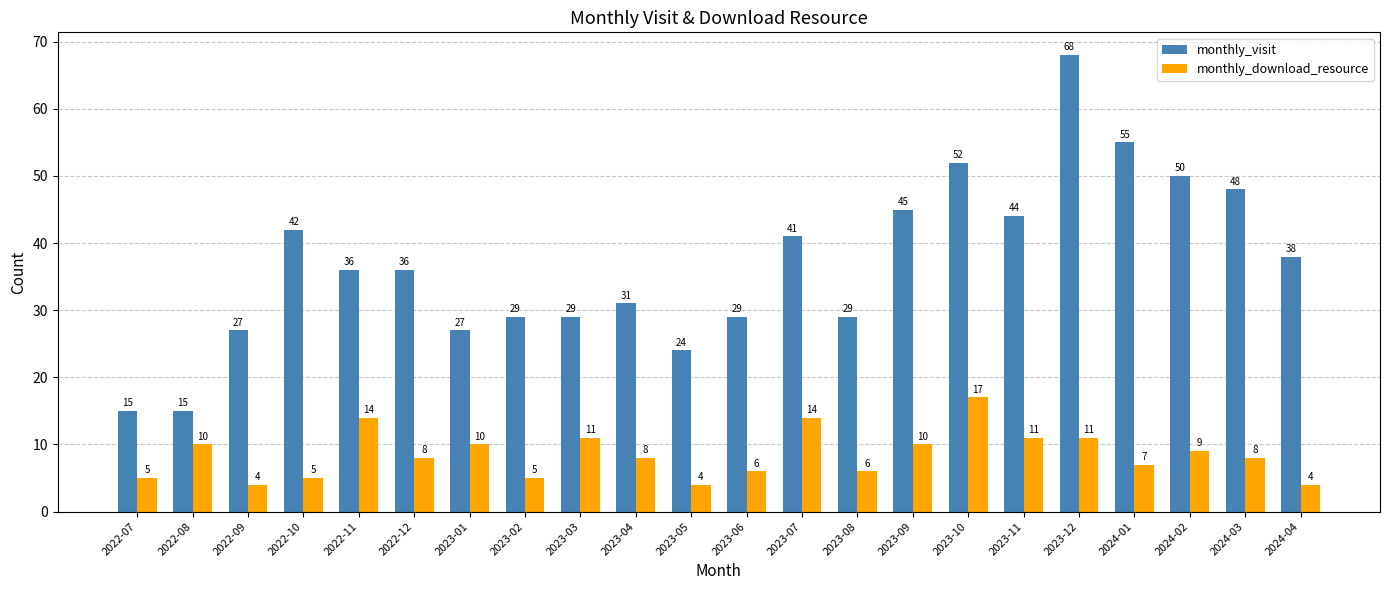

Which series changed the most between 2022-10 and 2022-11?

monthly_download_resource